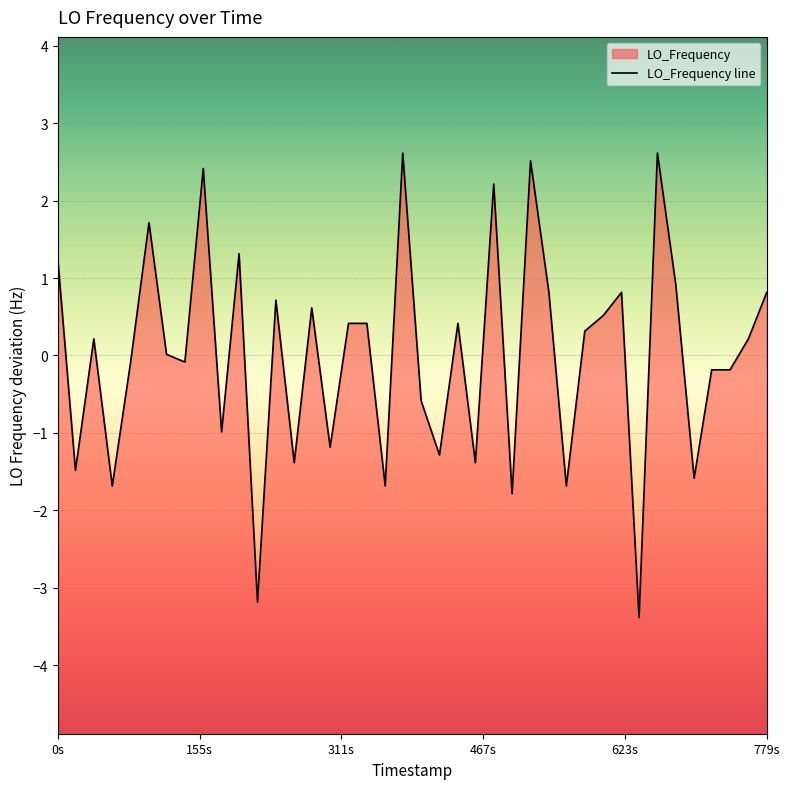

How many lines are shown in the chart?

1